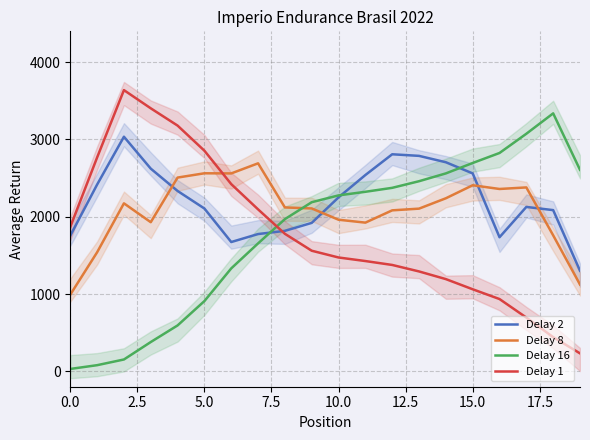

The Delay 16 series shows 30.1 at 0.0. True or false?

True